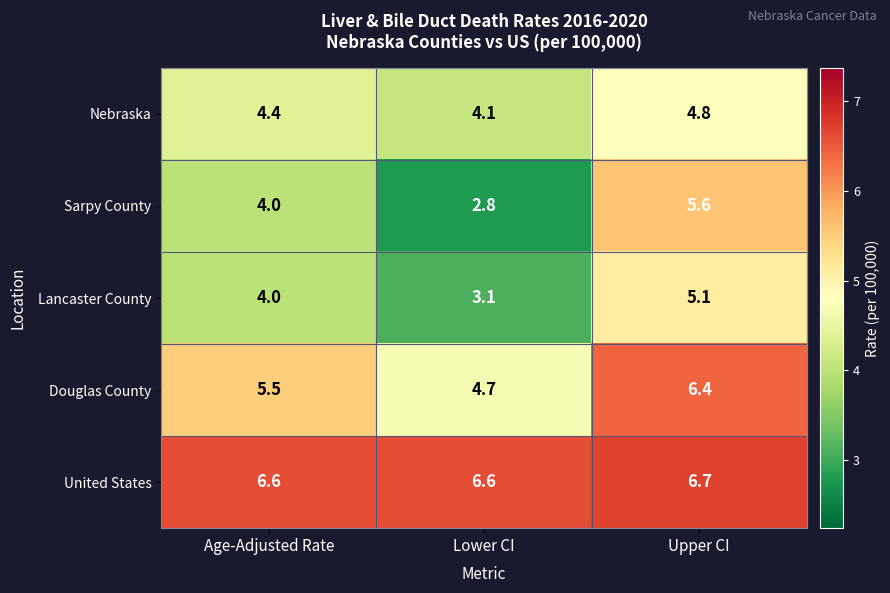

What is the smallest value displayed?

2.8